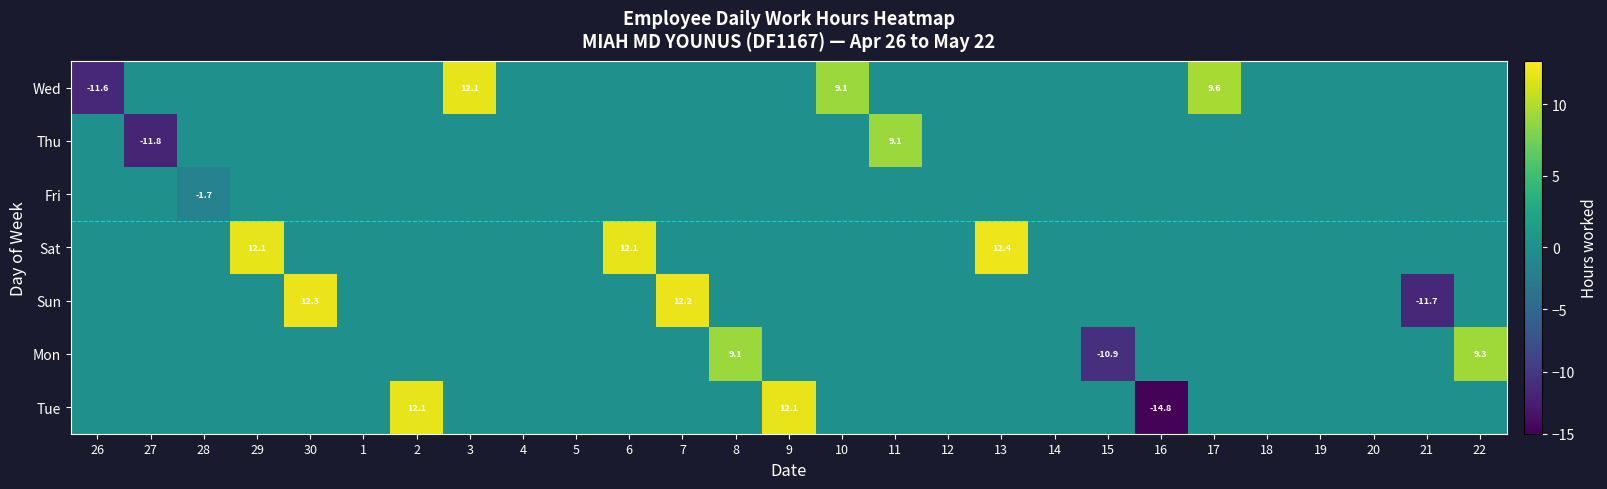

Is it true that Mon equals -10.9 at 15?

True